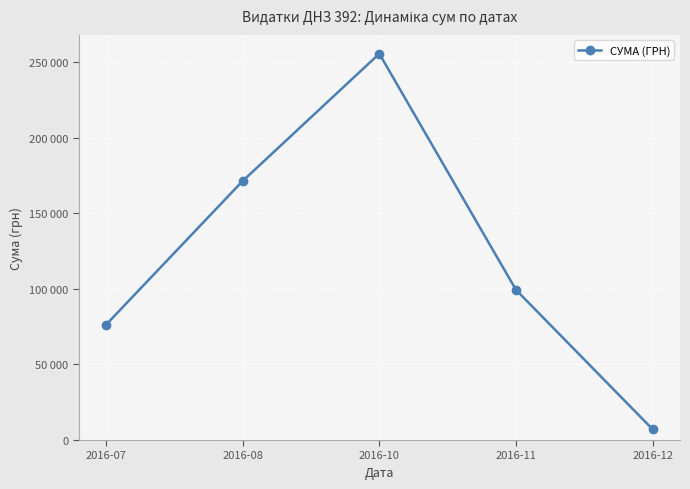

Reading left to right, what are all the values shown in this chart?

2016-07=76203.9	2016-08=171302.2	2016-10=255550.2	2016-11=99317.8	2016-12=7080.0